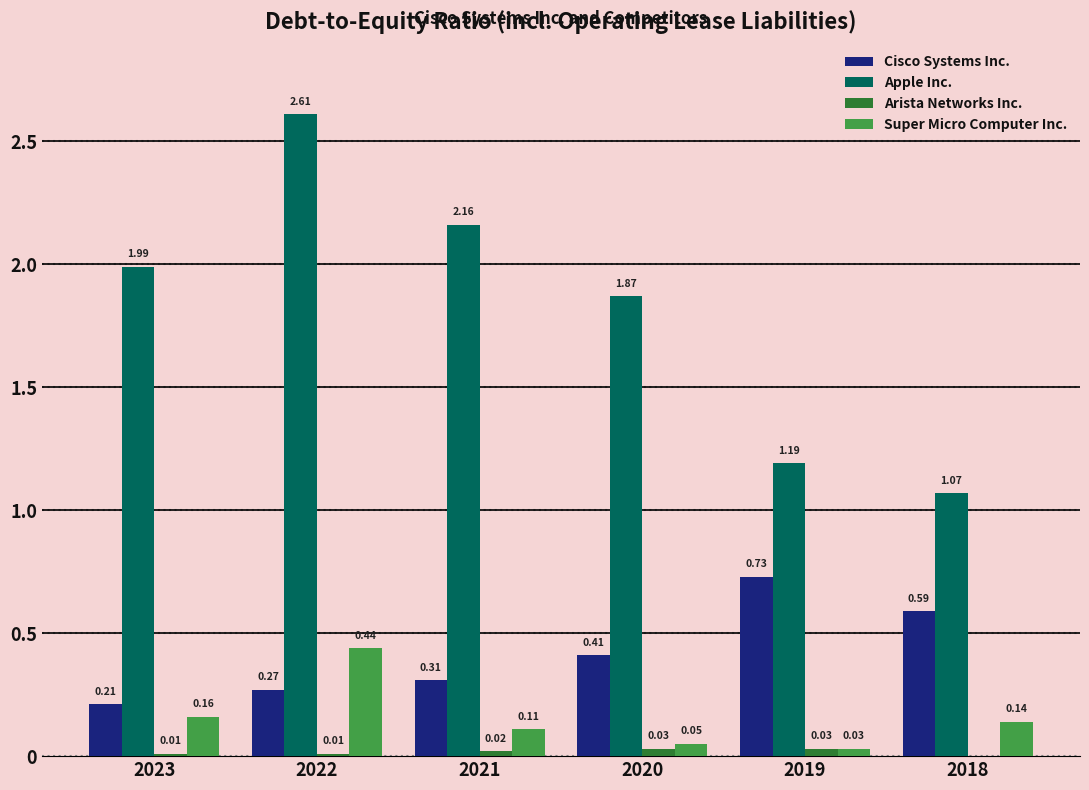

Is the value of Arista Networks Inc. at 2018 greater than the value of Apple Inc. at 2019?

No